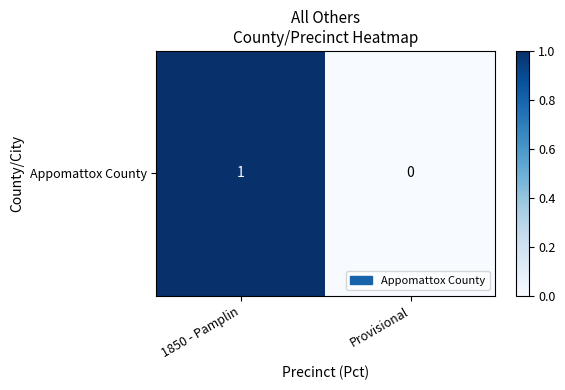

Which label corresponds to the smallest value in the chart?

Provisional